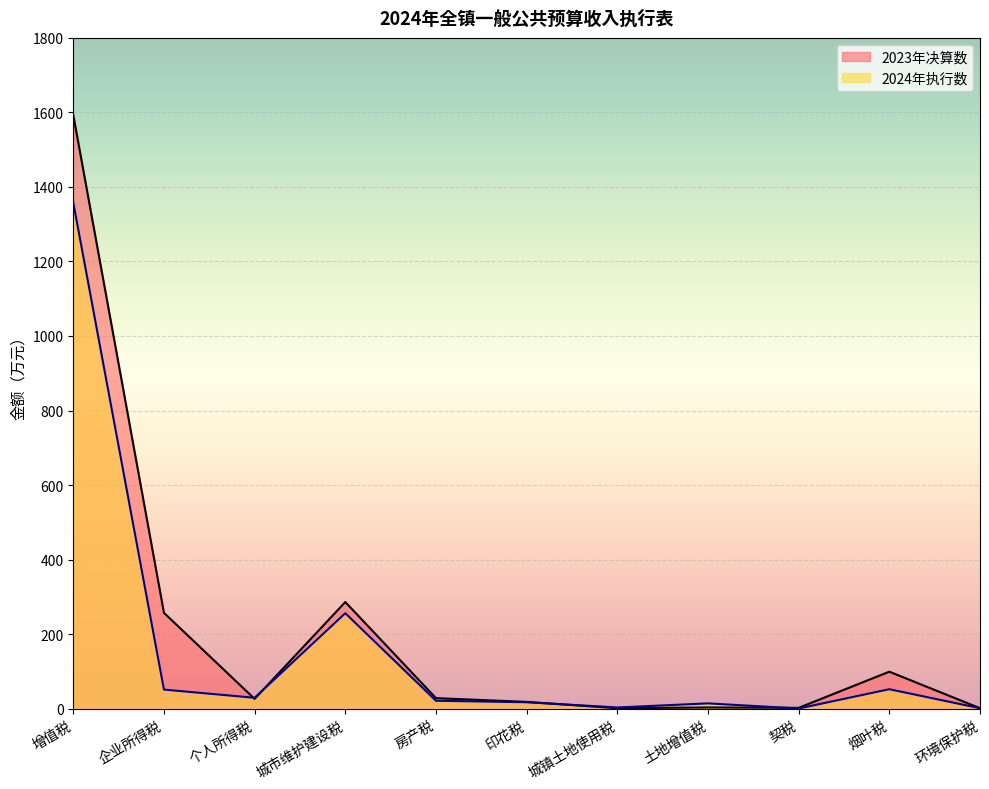

At which category does the chart reach its peak across all series?

增值税